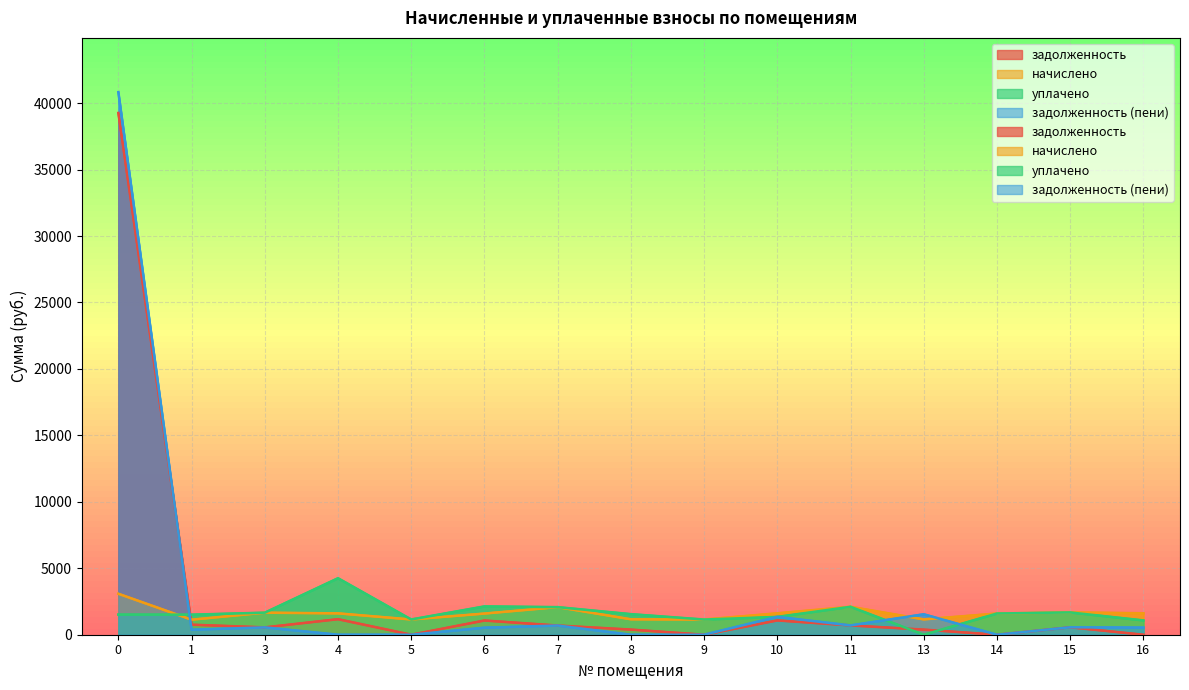

What is the spread (max minus min) of values at 9?

1143.0